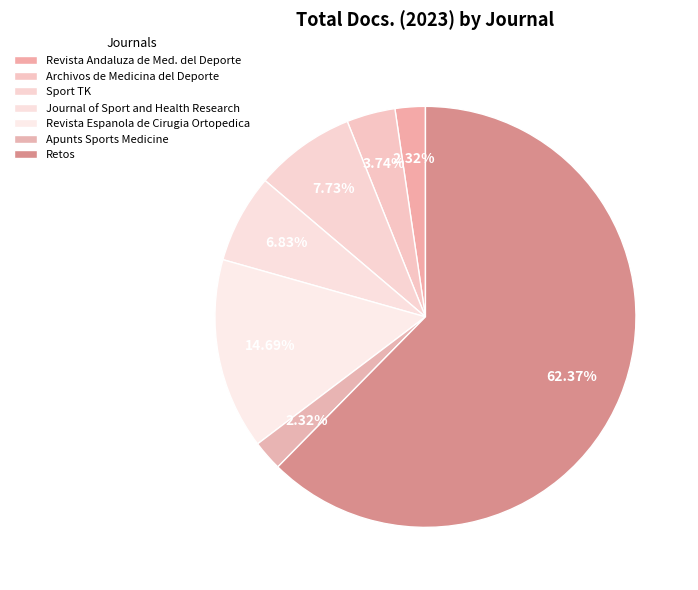

How many segments does this pie chart have?

7